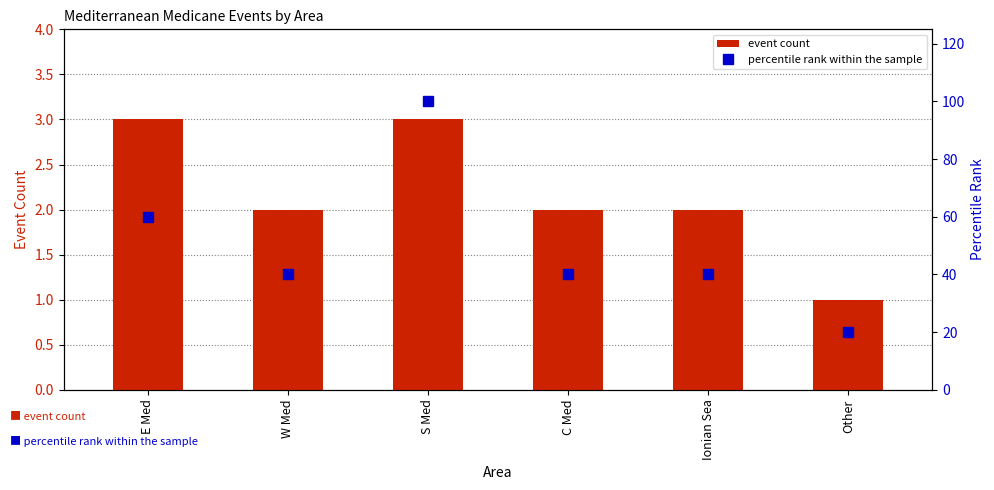

Rank the series by their average value, from lowest to highest.

event count, percentile rank within the sample